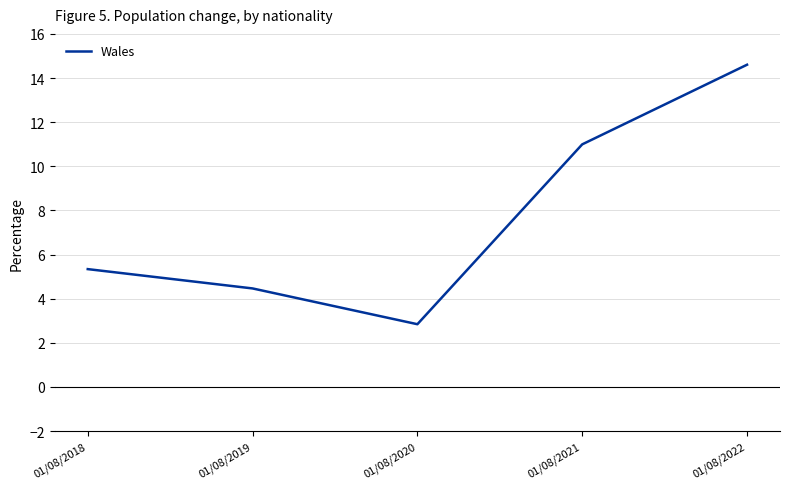

Where is the data nearest to the value 8?

01/08/2018